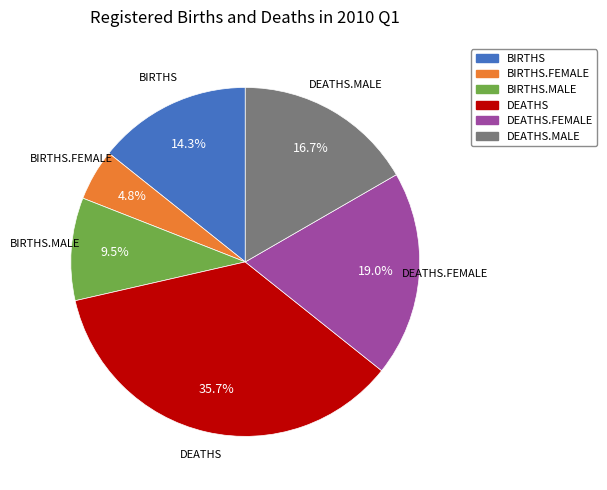

Does any single category account for the majority?

No